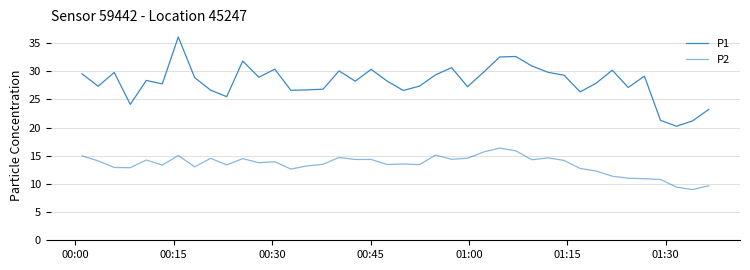

Does the chart display data point markers on the line(s)?

No